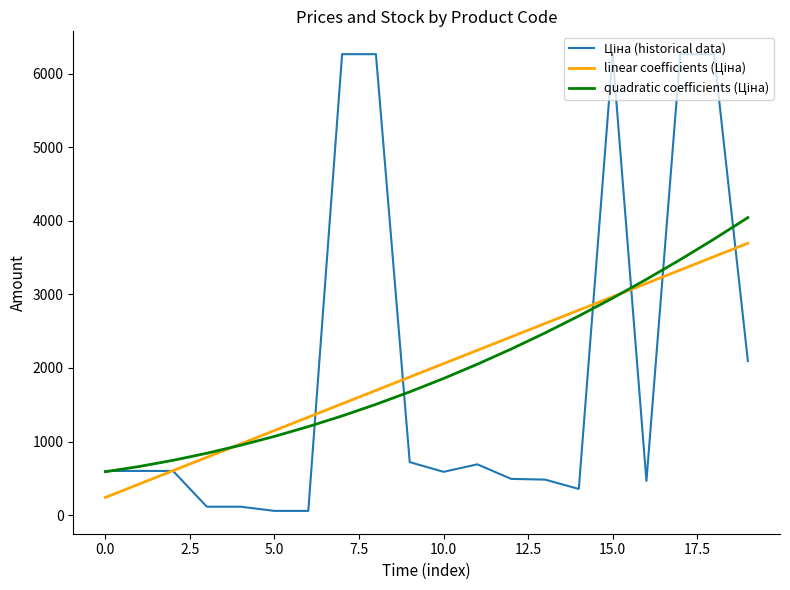

What is the value of the Ціна (historical data) point at the 7th from the left?

56.7